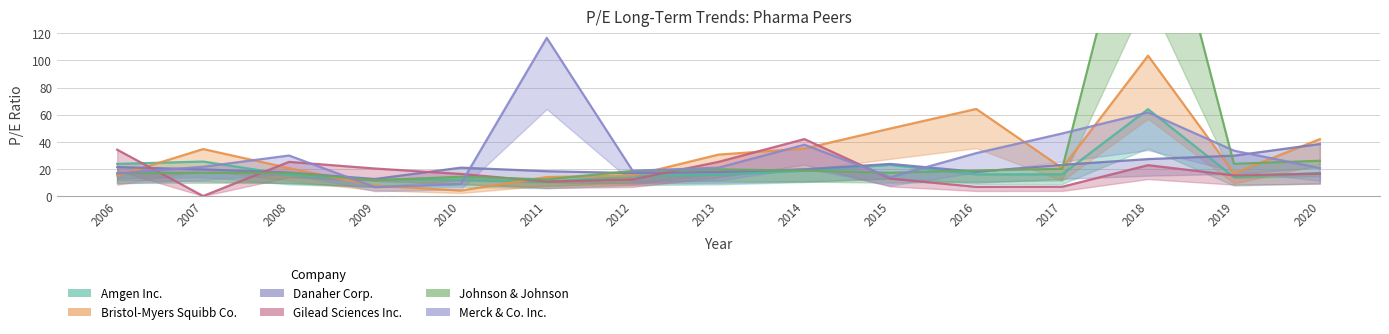

Between which two adjacent categories do Danaher Corp. and Bristol-Myers Squibb Co. first intersect?

2006 and 2007